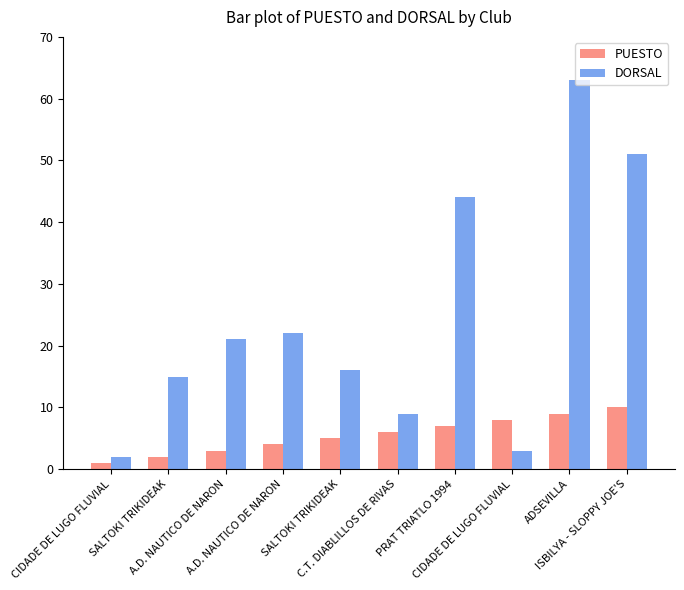

Reading left to right, what are all the values shown in this chart?

PUESTO: CIDADE DE LUGO FLUVIAL=1	SALTOKI TRIKIDEAK=2	A.D. NAUTICO DE NARON=3	A.D. NAUTICO DE NARON=4	SALTOKI TRIKIDEAK=5	C.T. DIABLILLOS DE RIVAS=6	PRAT TRIATLO 1994=7	CIDADE DE LUGO FLUVIAL=8	ADSEVILLA=9	ISBILYA - SLOPPY JOE'S=10
DORSAL: CIDADE DE LUGO FLUVIAL=2	SALTOKI TRIKIDEAK=15	A.D. NAUTICO DE NARON=21	A.D. NAUTICO DE NARON=22	SALTOKI TRIKIDEAK=16	C.T. DIABLILLOS DE RIVAS=9	PRAT TRIATLO 1994=44	CIDADE DE LUGO FLUVIAL=3	ADSEVILLA=63	ISBILYA - SLOPPY JOE'S=51